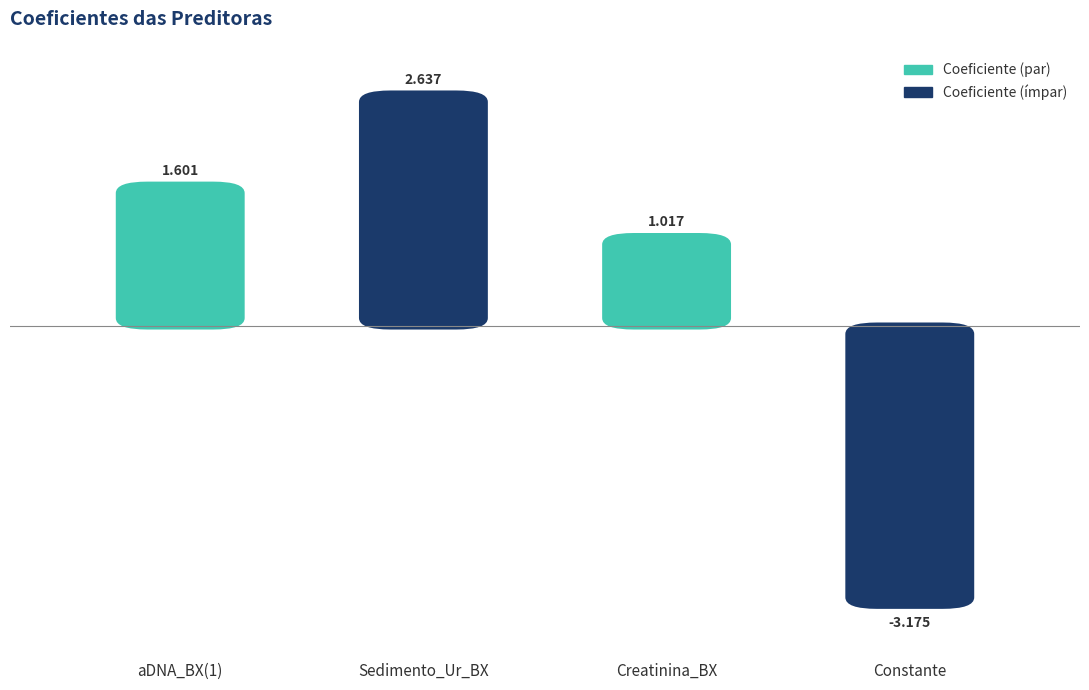

At which label does the data first exceed 1?

aDNA_BX(1)